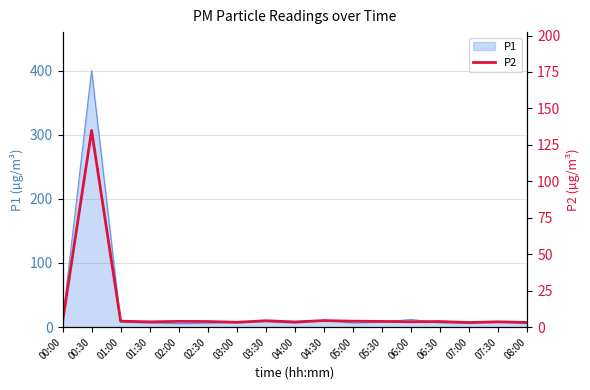

Which category has the highest value in the P1 series?

00:30